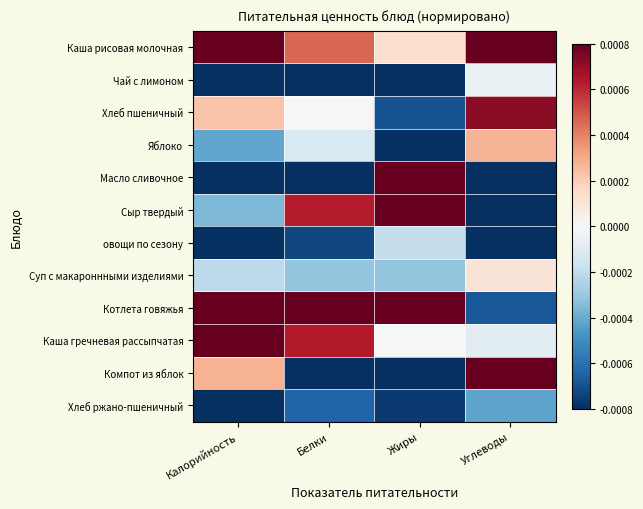

Which category has the highest value across all series?

Белки